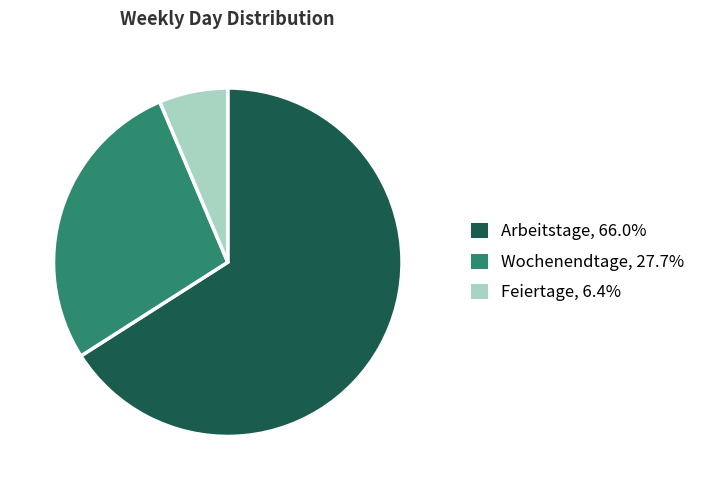

Does any single category account for the majority?

Yes